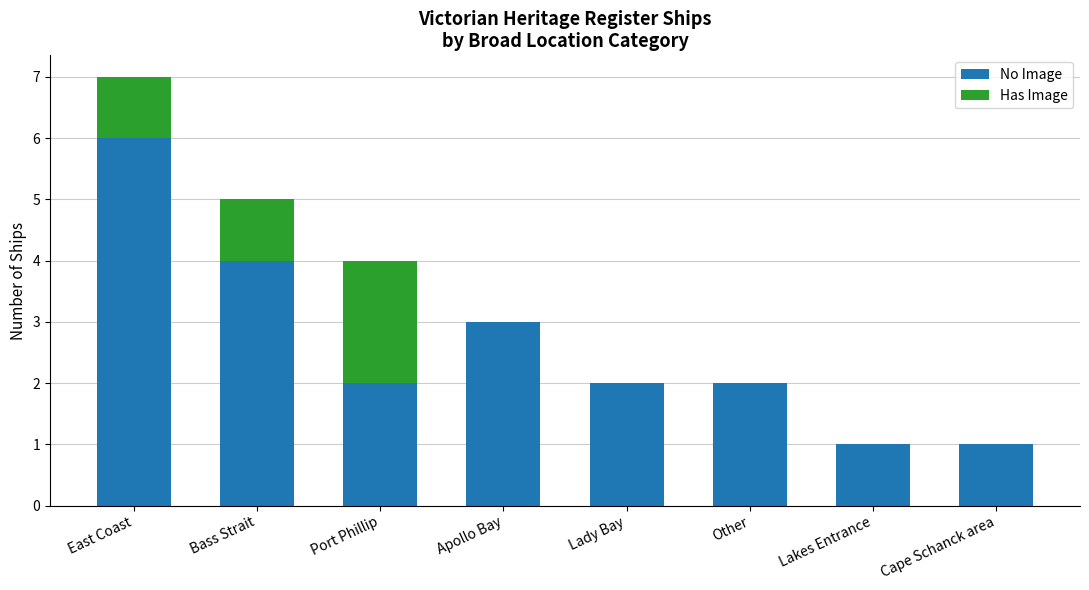

True or false: No Image has a value of 2 at Port Phillip.

True